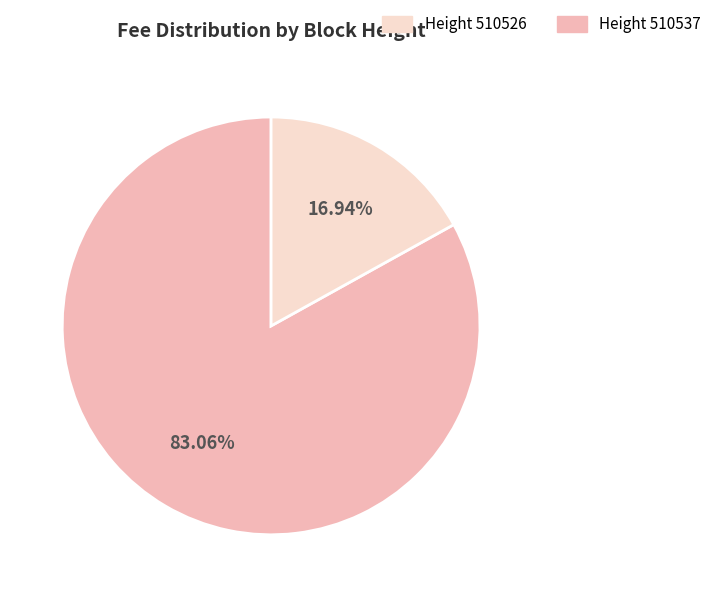

Does any single category account for the majority?

Yes